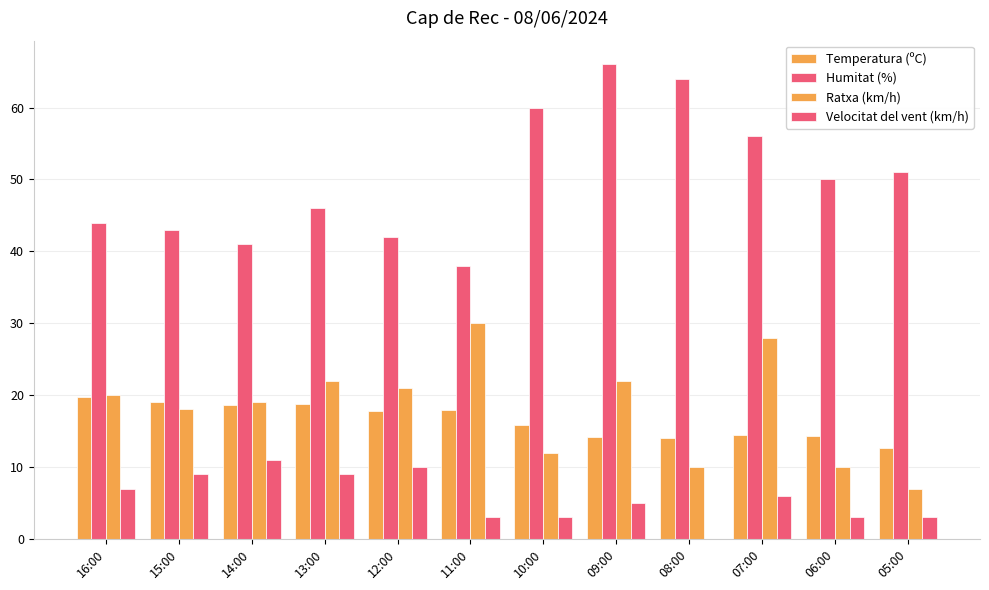

Where does the Humitat (%) series first go above 50?

10:00